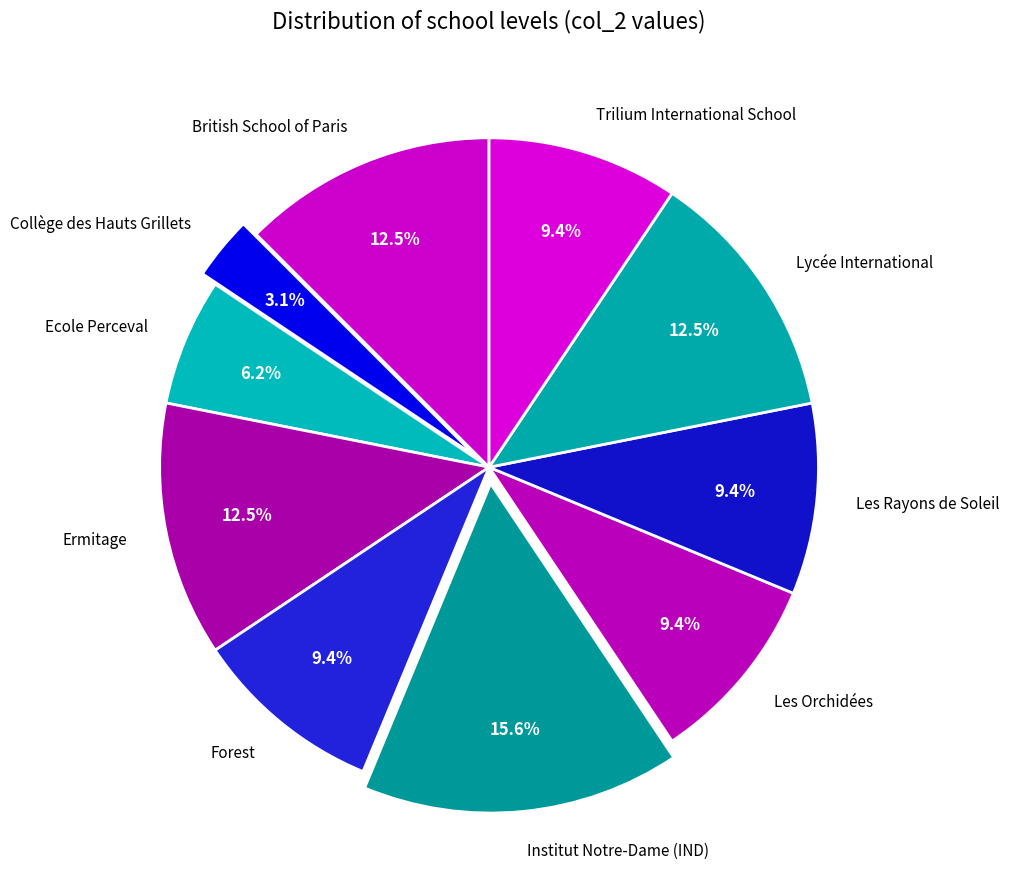

How many segments does this pie chart have?

10